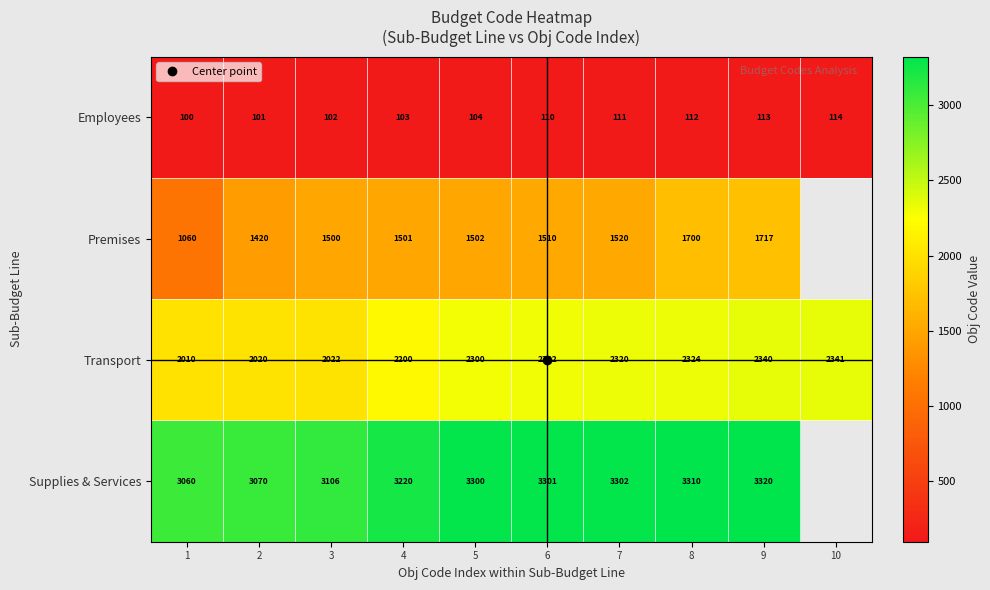

At which category is the sum across all series the highest?

9